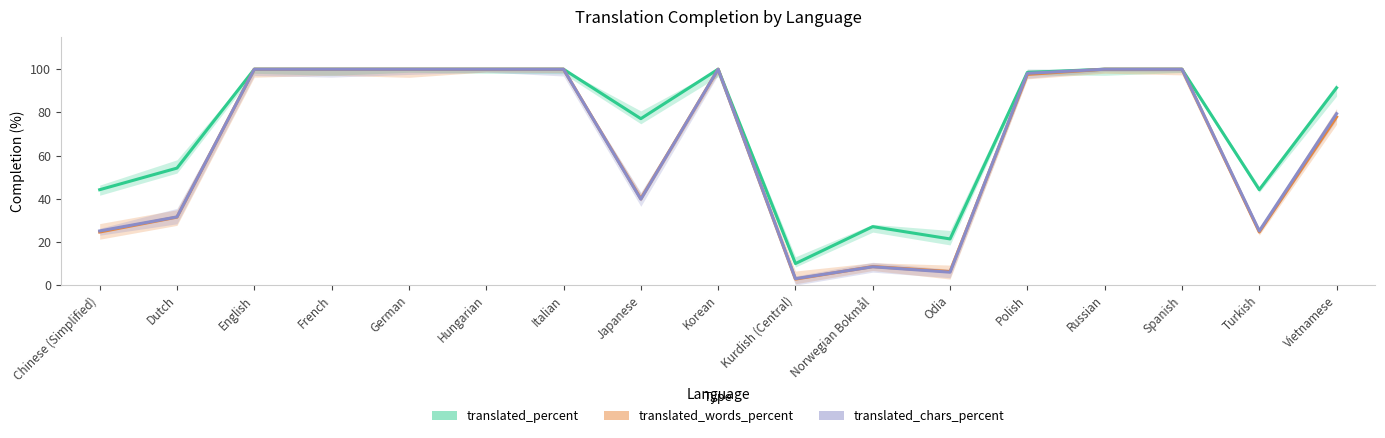

Between Norwegian Bokmål and Italian, which is larger?

Italian